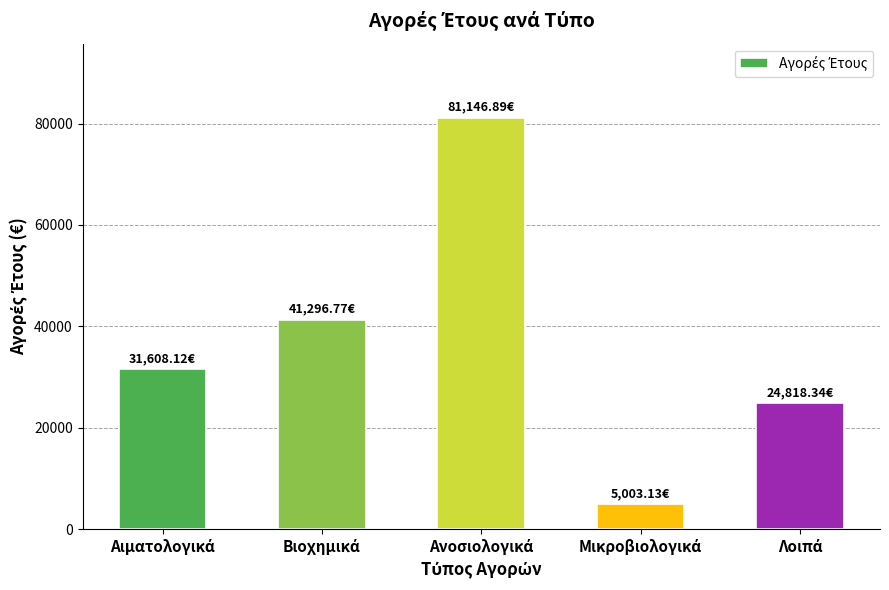

What is the difference between the second highest and minimum values?

36293.6